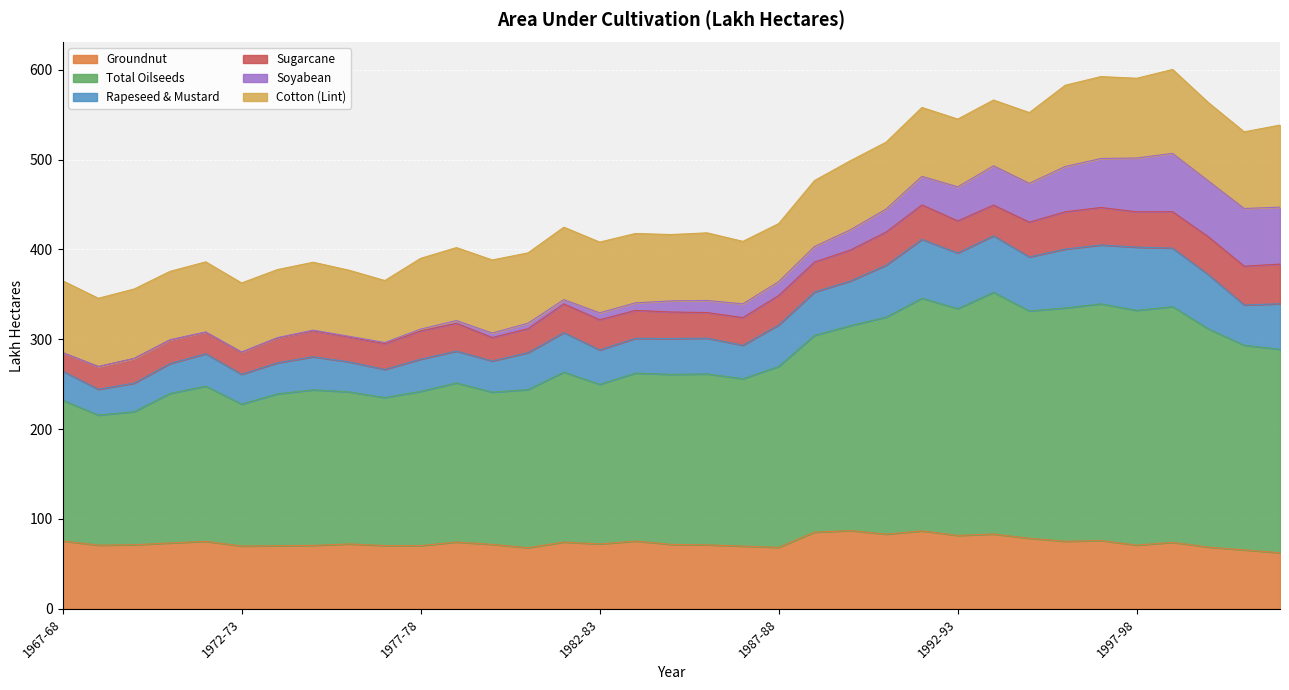

What are all the series names shown in the legend?

Groundnut, Total Oilseeds, Rapeseed & Mustard, Sugarcane, Soyabean, Cotton (Lint)